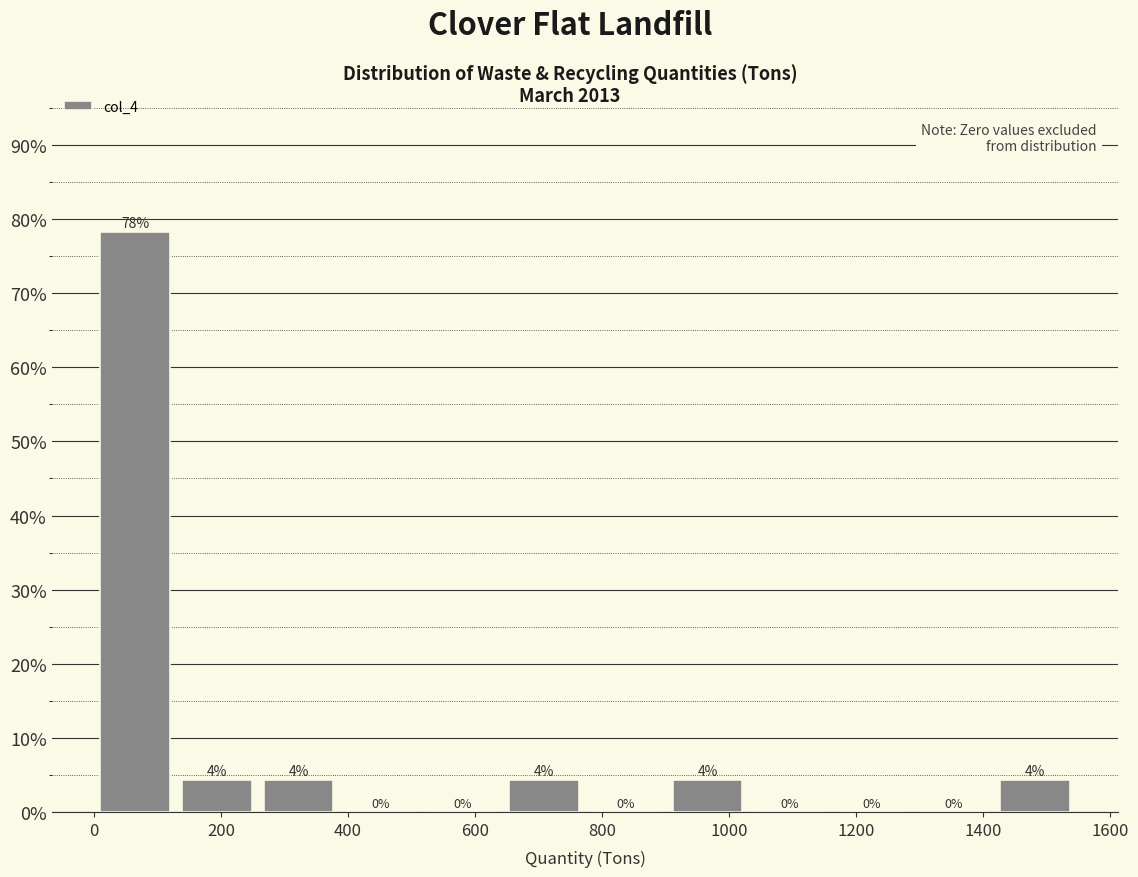

Over which range of the x-axis is the bar tallest?

0 to 120